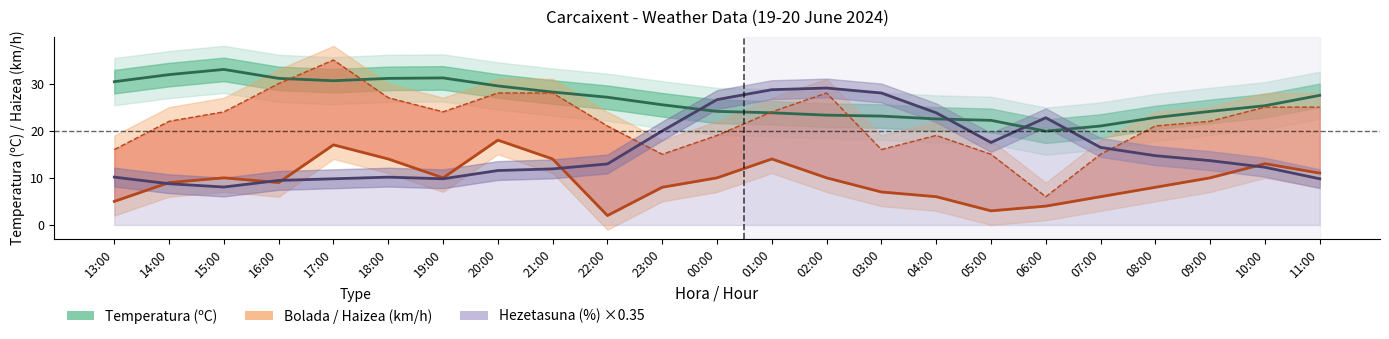

What is the greatest value displayed?

35.0